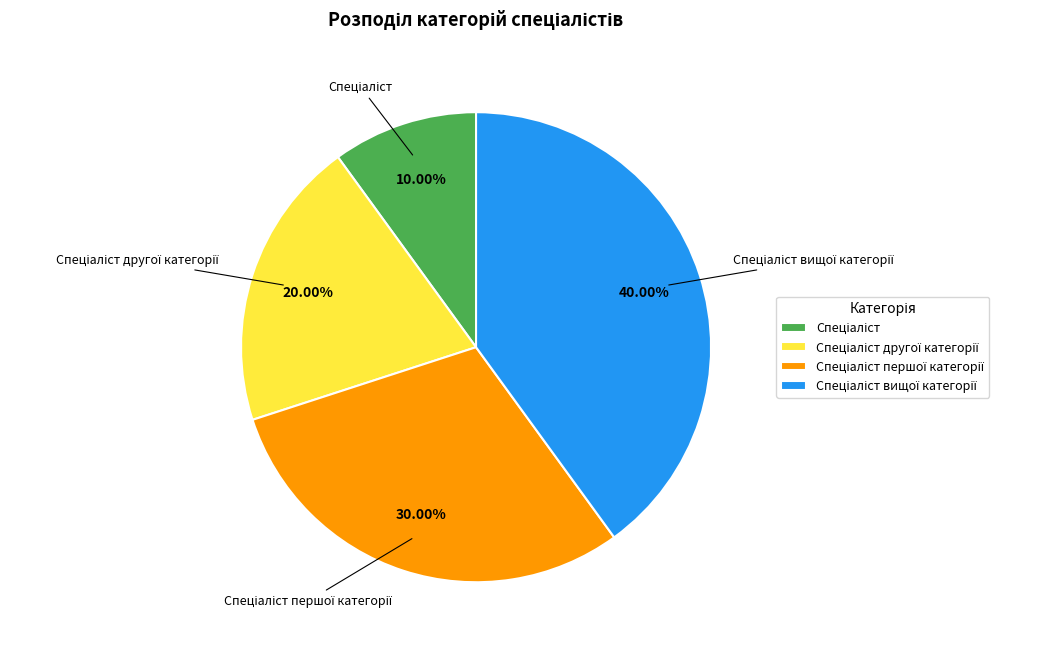

Does any single category account for the majority?

No